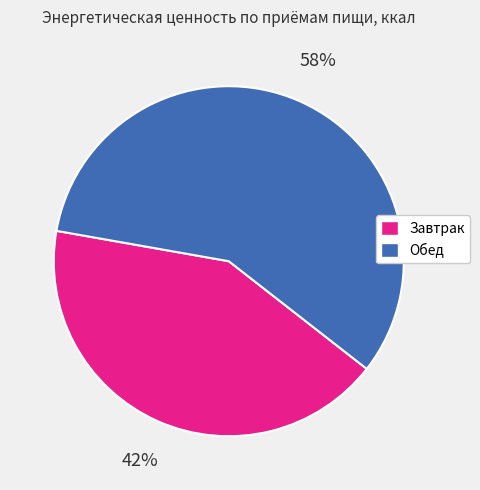

Is it true that Обед is 58% of the pie?

True